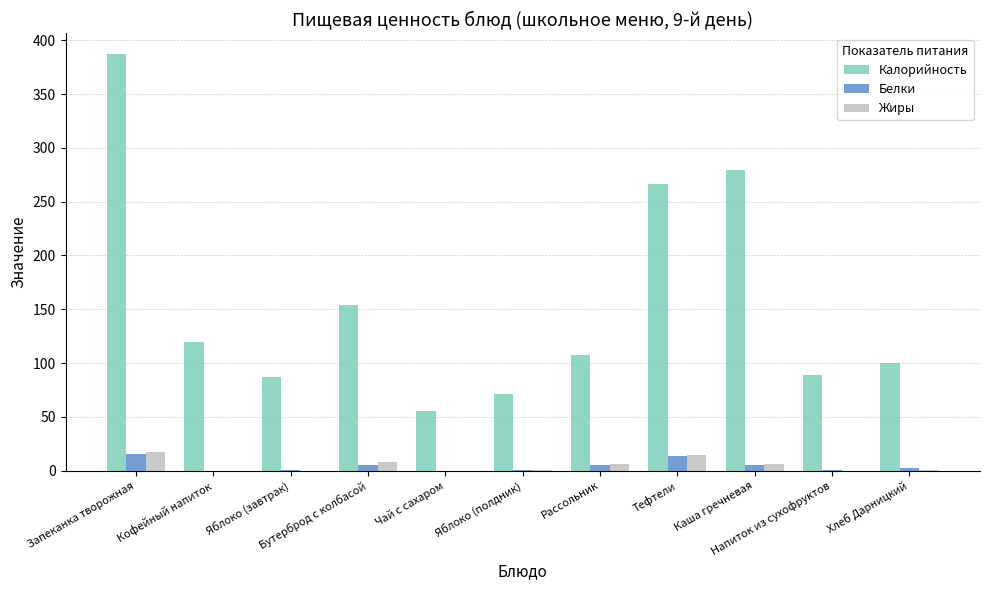

At which category is the sum across all series the highest?

Запеканка творожная